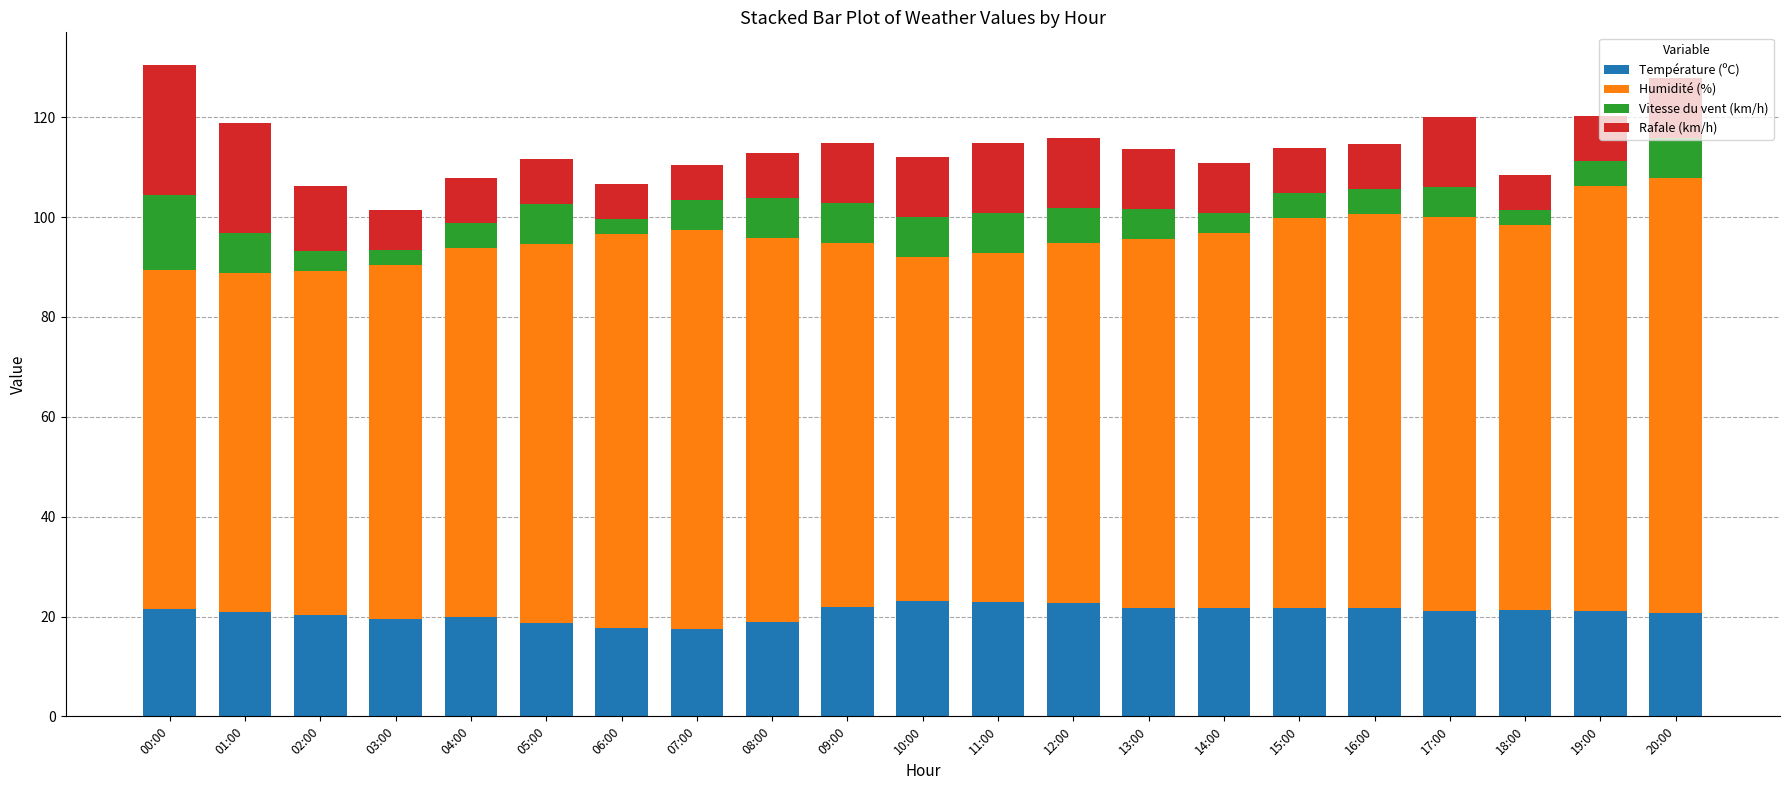

What is the total value across all series at 14:00?

110.8